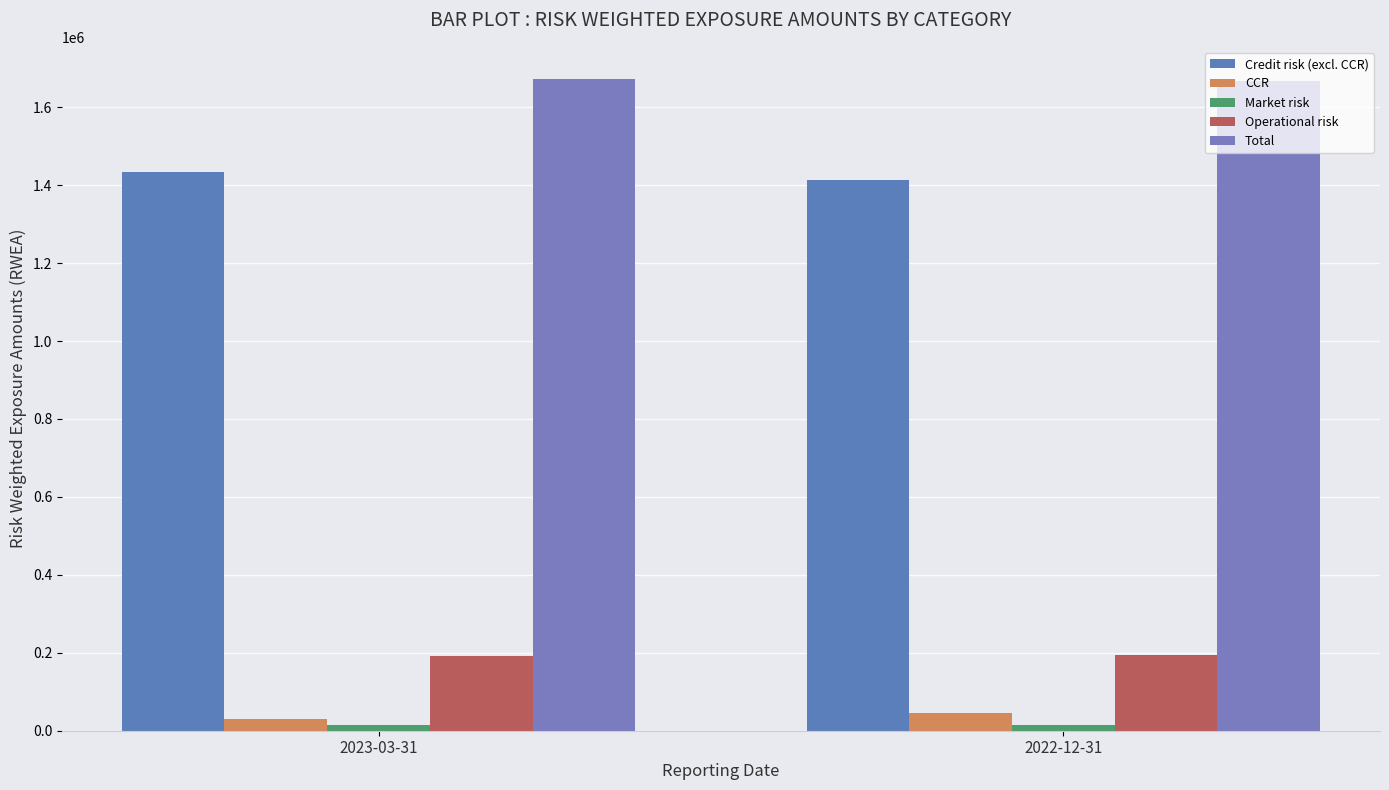

True or false: CCR has a value of 53085.0 at 2023-03-31.

False